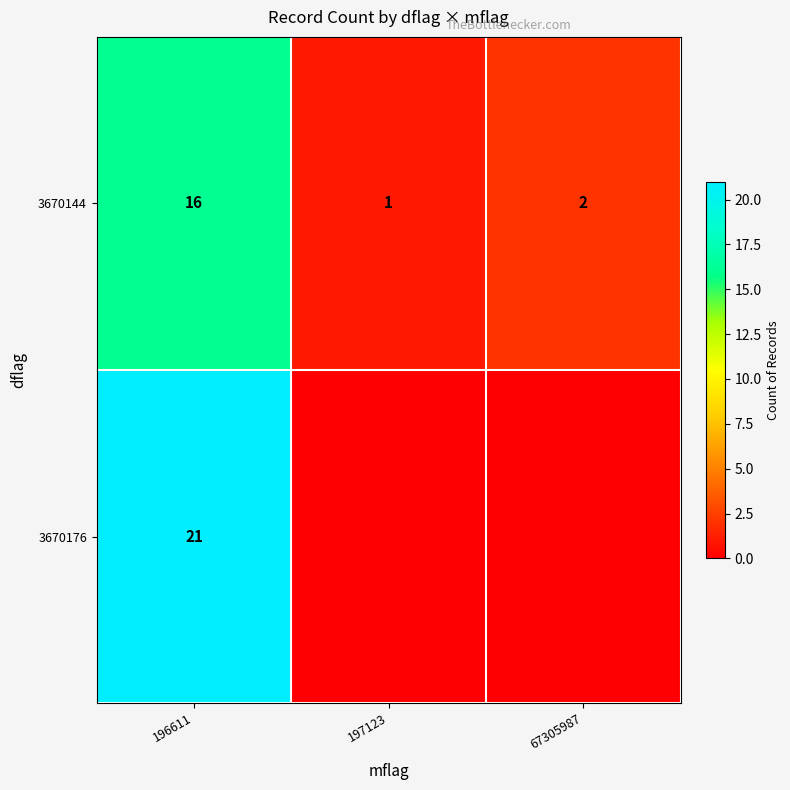

Is it true that 3670144 equals 0 at 197123?

False